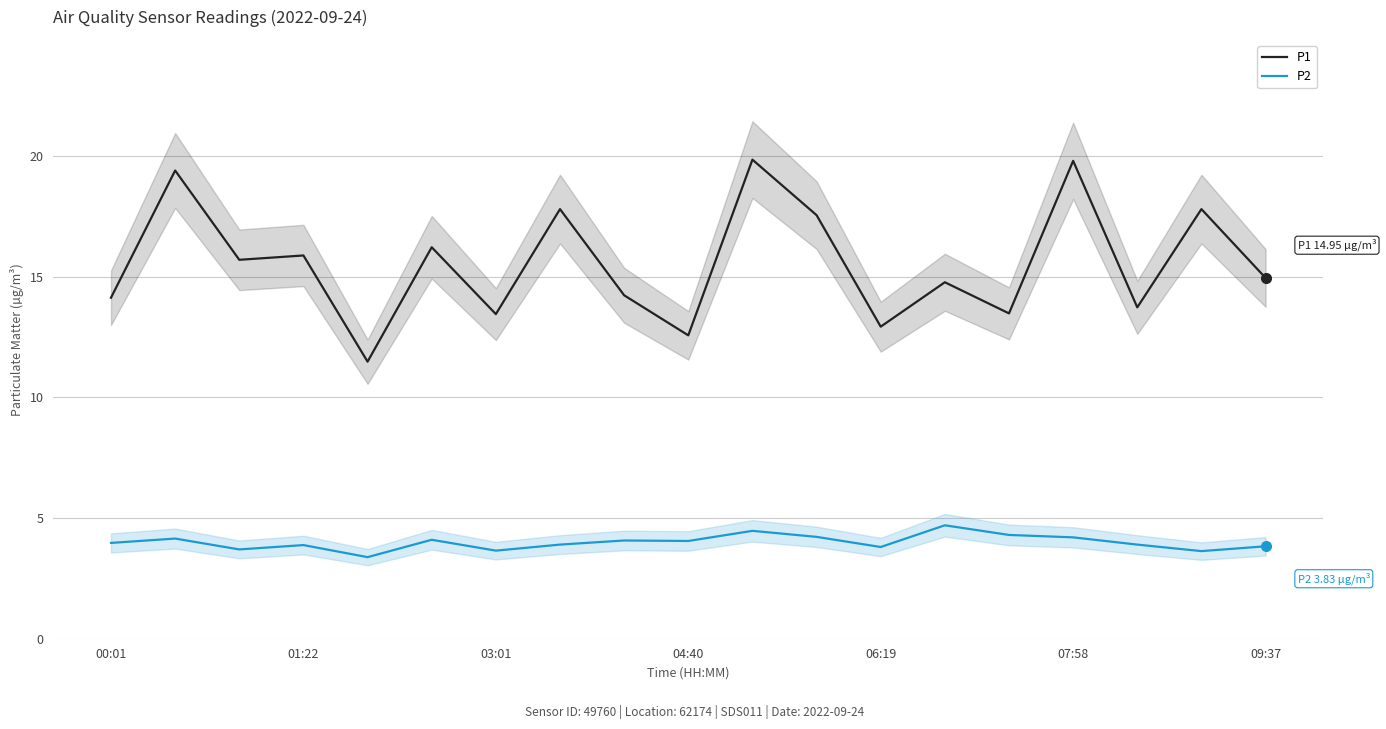

What is the maximum value shown in the chart?

19.9